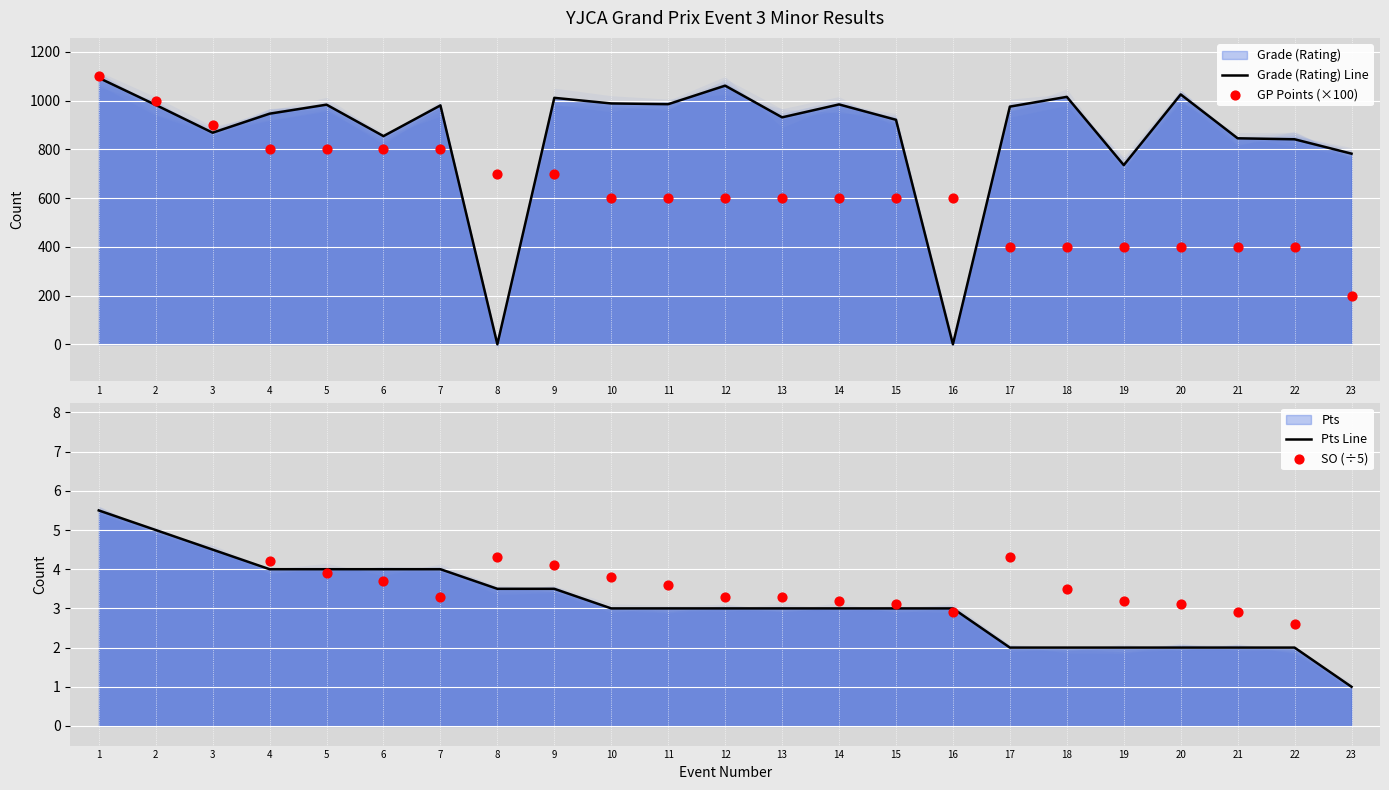

Which series reaches the minimum Y coordinate?

Grade (Rating) Line